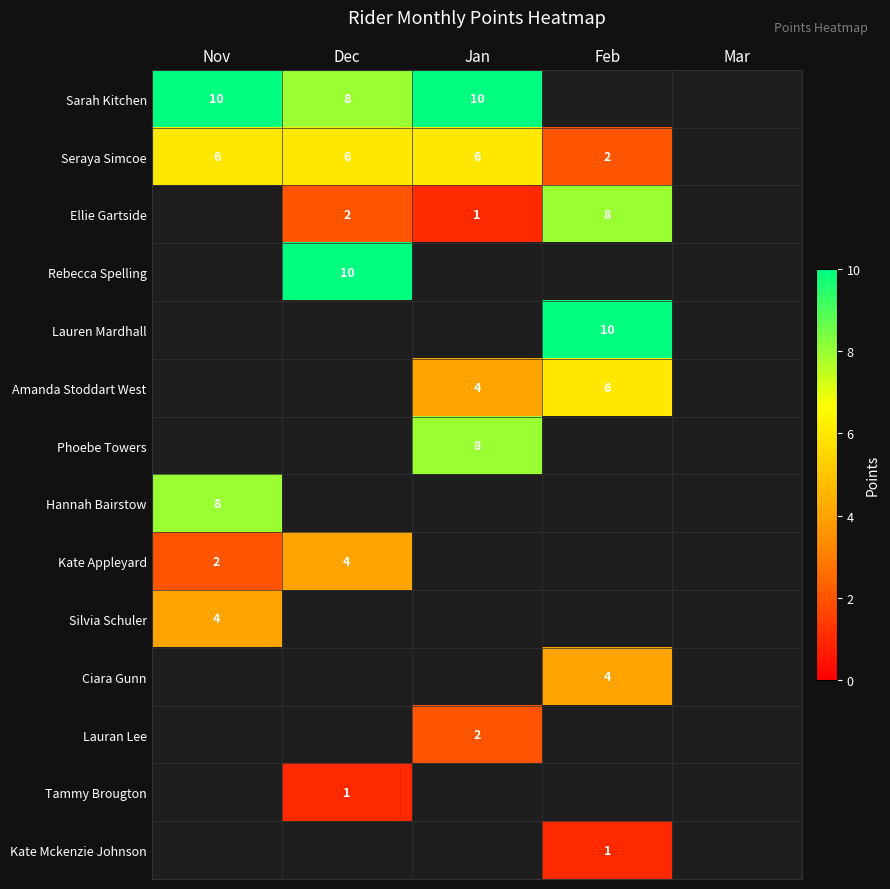

Which category has the lowest value across all series?

Jan